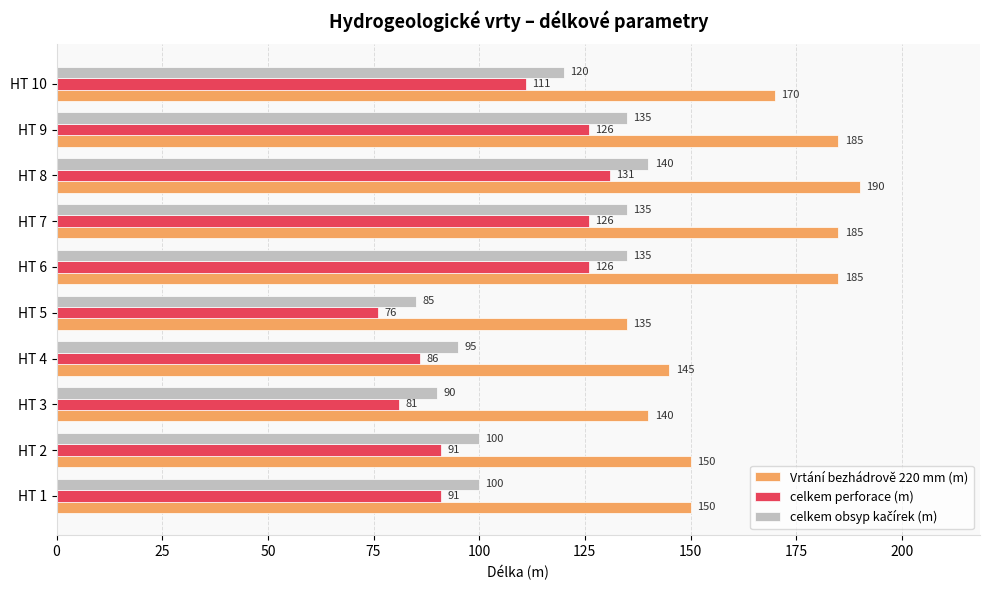

True or false: Vrtání bezhádrově 220 mm (m) has a value of 256 at HT 6.

False